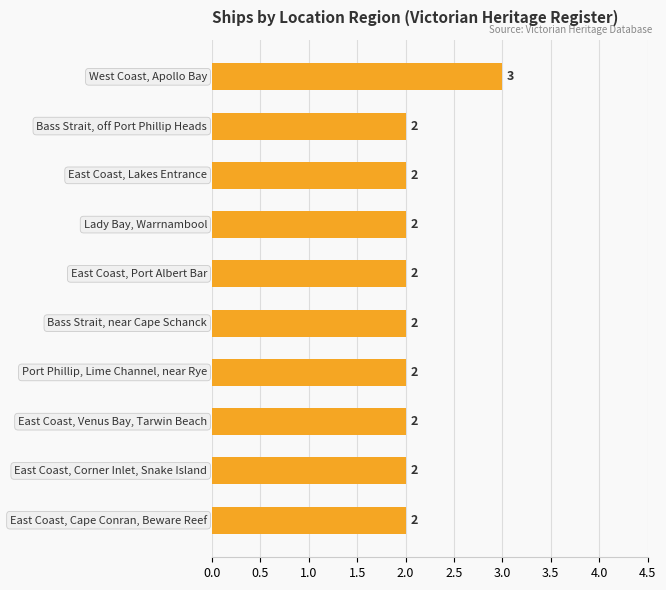

What is the sum of all values?

21